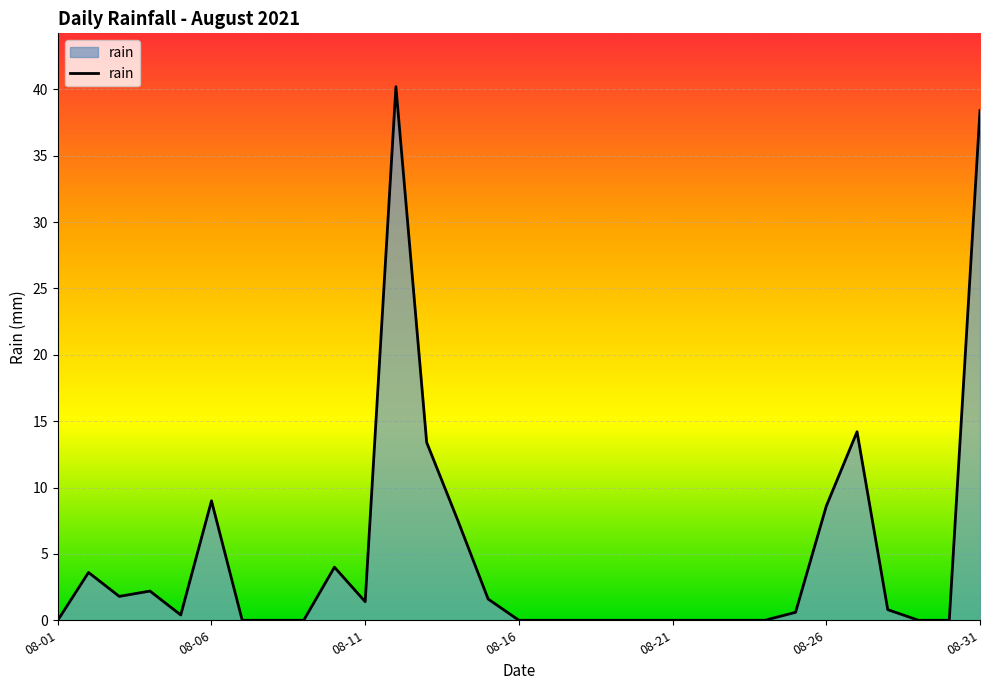

What is the difference between the maximum and minimum values?

40.2